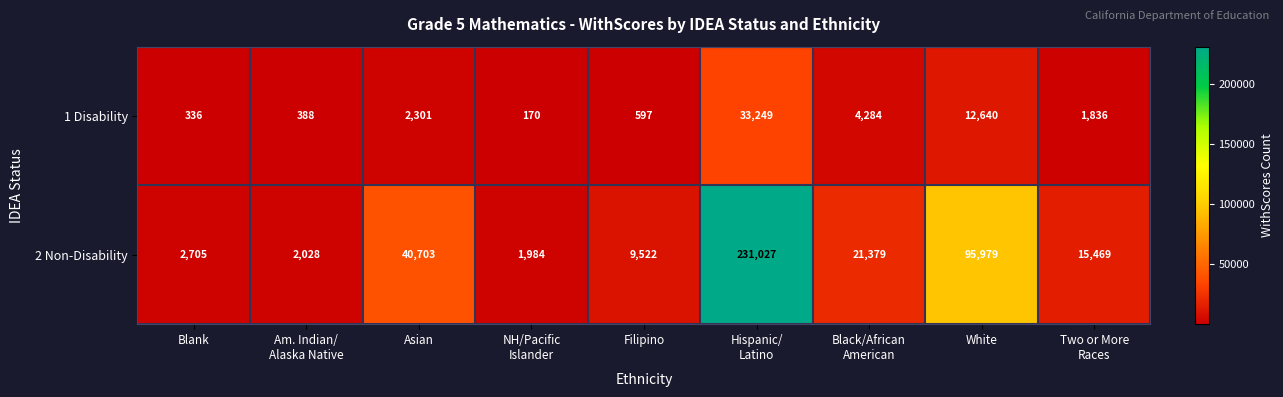

Rank the series by their maximum value, from lowest to highest.

1 Disability, 2 Non-Disability